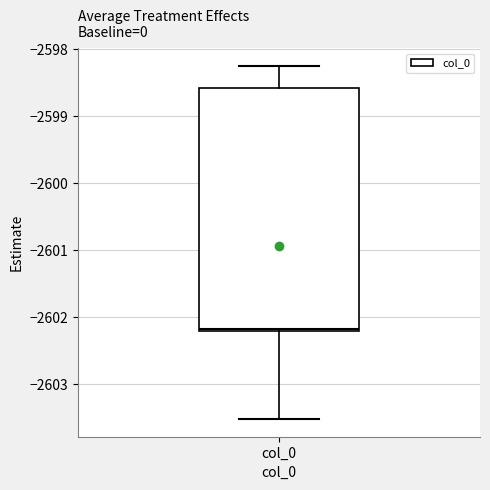

Read this box plot against the y-axis: the position of the median line, the range covered by the box, and the ends of both whiskers. The values are not printed on the chart, so give them approximately, as read against the axis.

median -2602.2 (just above the box's lower edge), box -2602.2 to -2598.6, whiskers -2603.5 to -2598.2